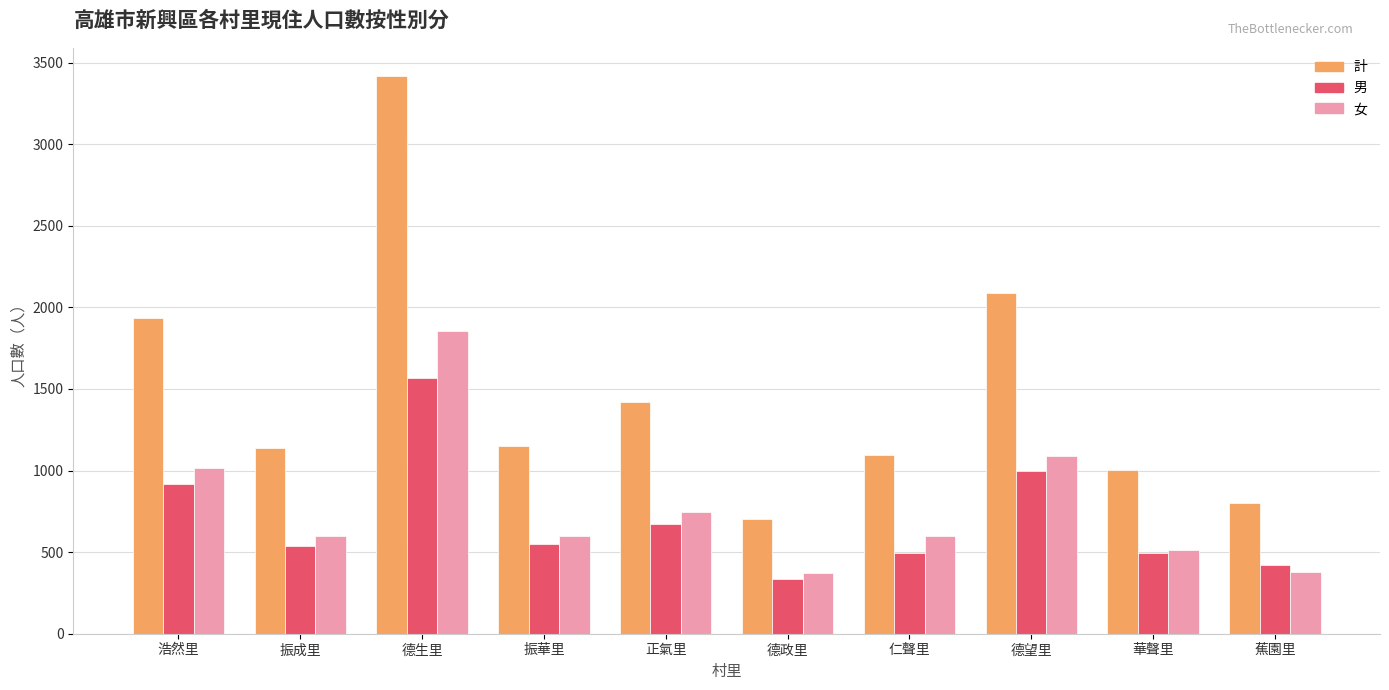

Is it true that 女 equals 377 at 蕉園里?

True